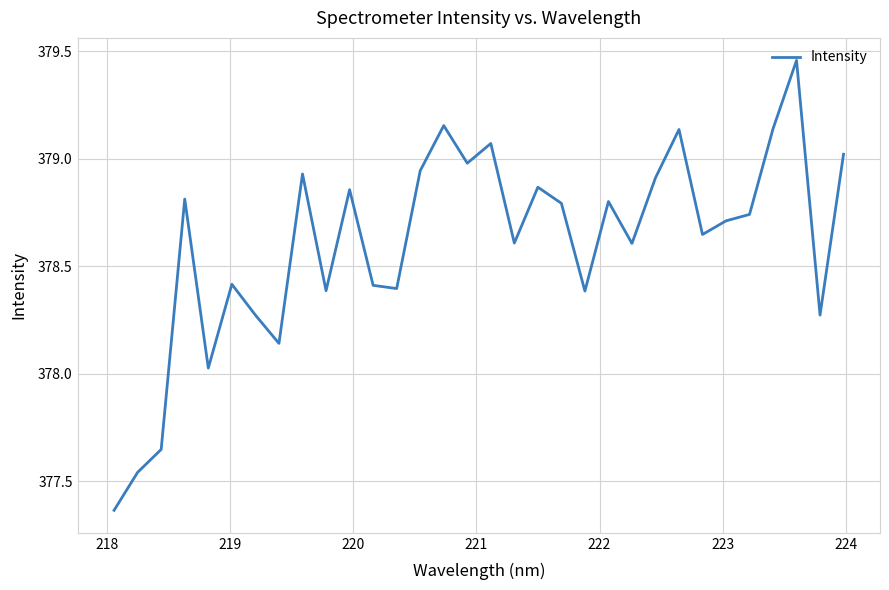

What is the difference between the maximum and minimum values?

2.1